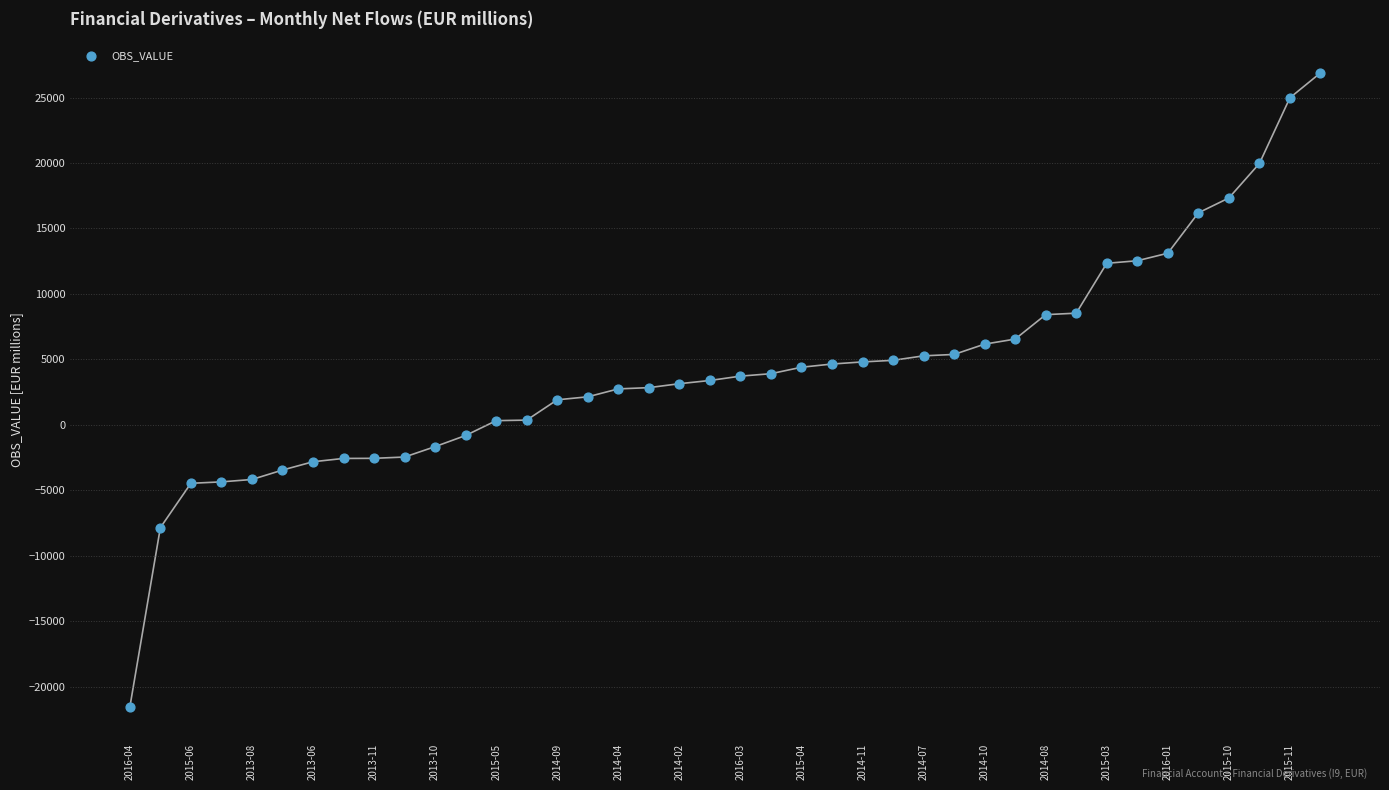

What is the range of Y values (max minus min)?

48434.5